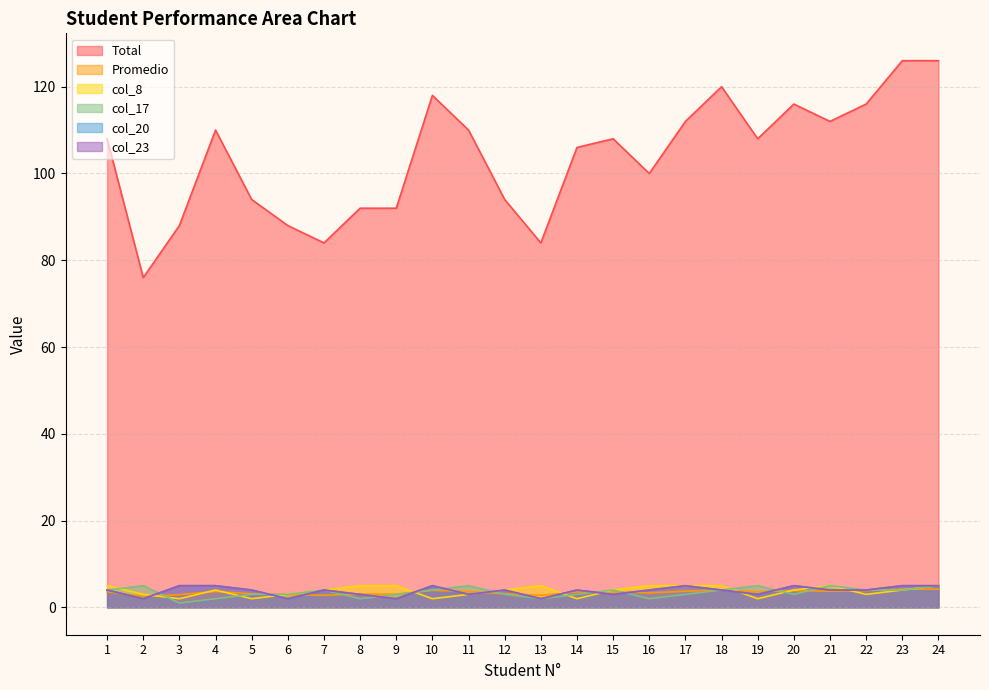

How many lines are shown in the chart?

6